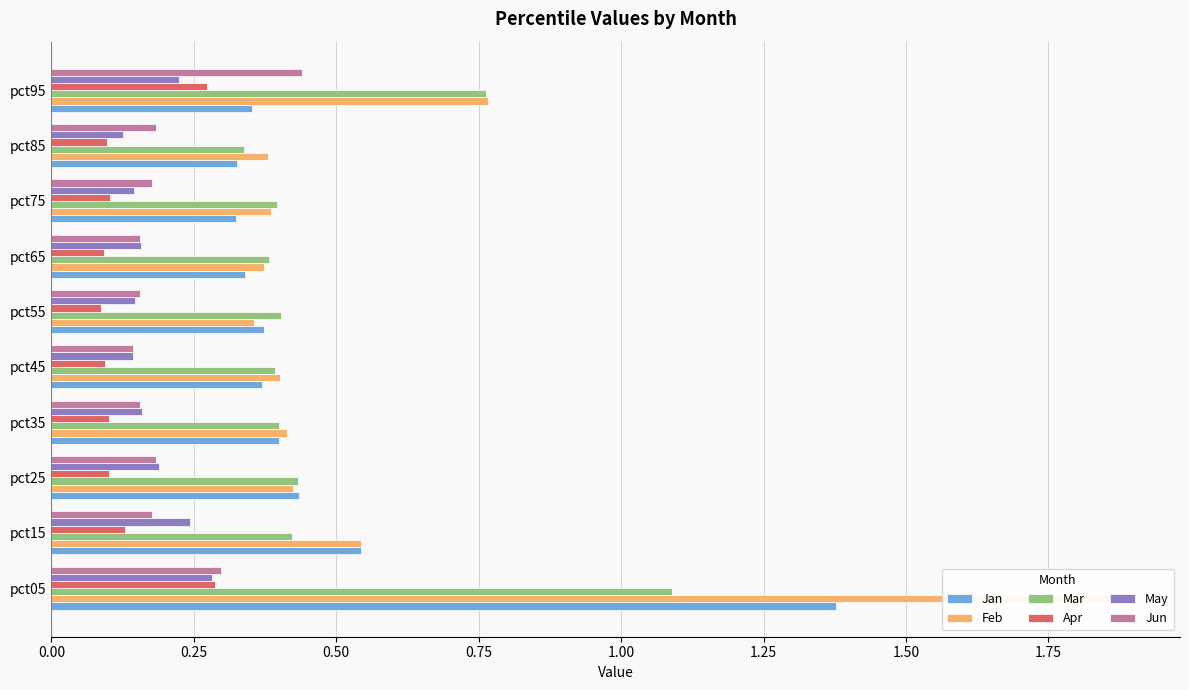

Reading right to left, extract all data points from this chart.

Jan: 0.4	0.3	0.3	0.3	0.4	0.4	0.4	0.4	0.5	1.4
Feb: 0.8	0.4	0.4	0.4	0.4	0.4	0.4	0.4	0.5	1.9
Mar: 0.8	0.3	0.4	0.4	0.4	0.4	0.4	0.4	0.4	1.1
Apr: 0.3	0.1	0.1	0.1	0.1	0.1	0.1	0.1	0.1	0.3
May: 0.2	0.1	0.1	0.2	0.1	0.1	0.2	0.2	0.2	0.3
Jun: 0.4	0.2	0.2	0.2	0.2	0.1	0.2	0.2	0.2	0.3